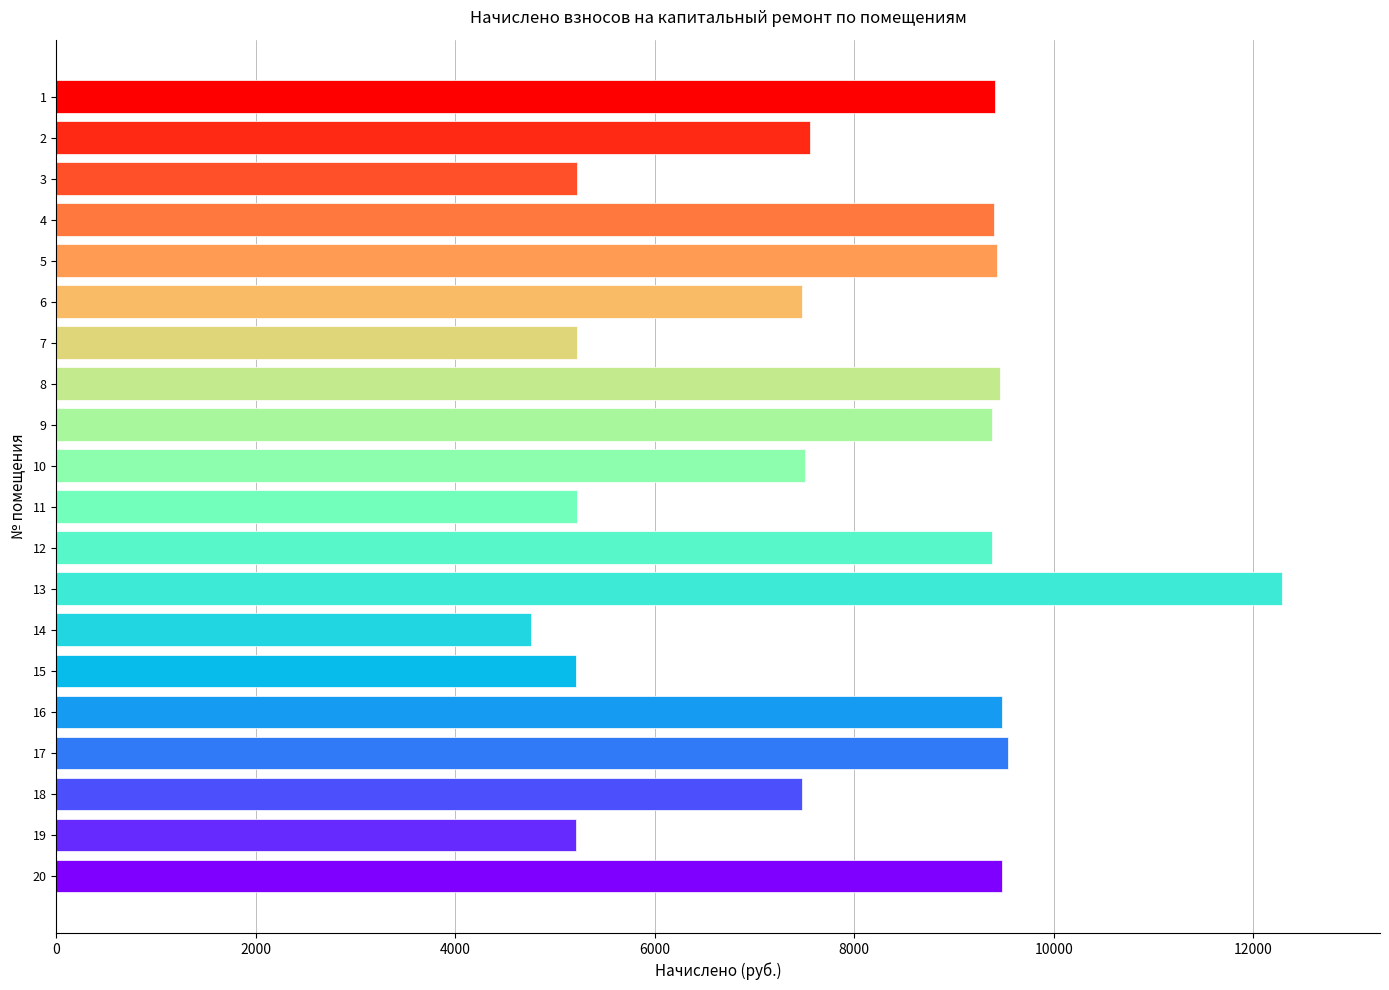

What is the maximum value shown in the chart?

12288.0